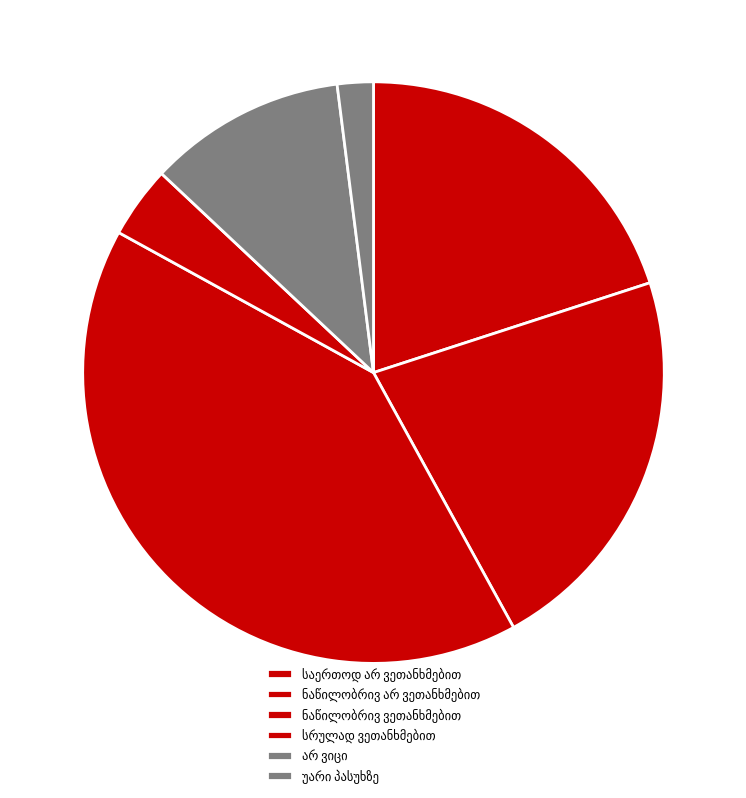

How many segments does this pie chart have?

6